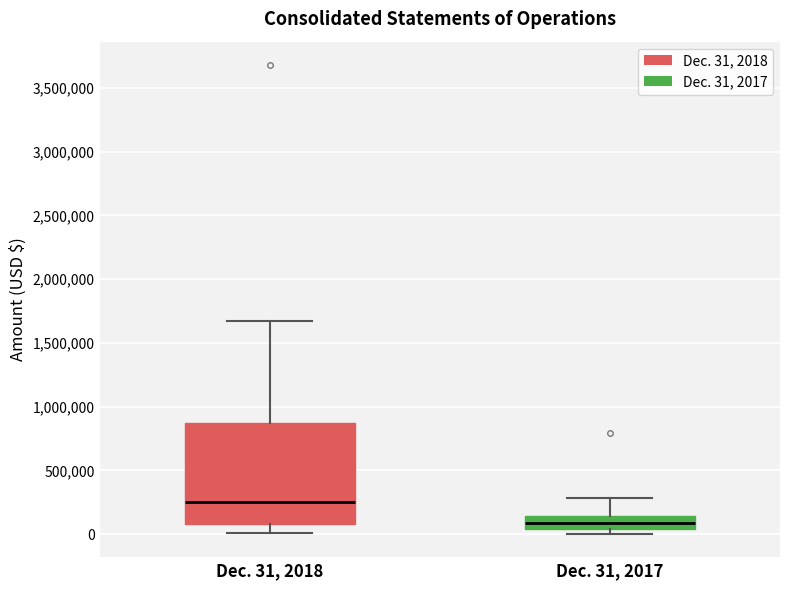

Comparing the boxes themselves (not the whiskers), which one is the tallest?

Dec. 31, 2018